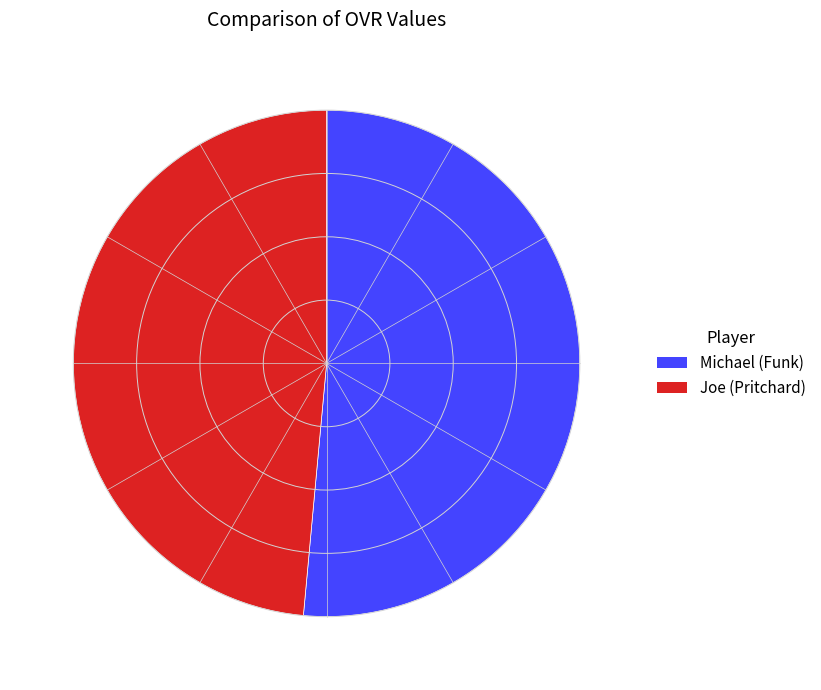

Combined, do Joe and Michael account for over 50%?

Yes